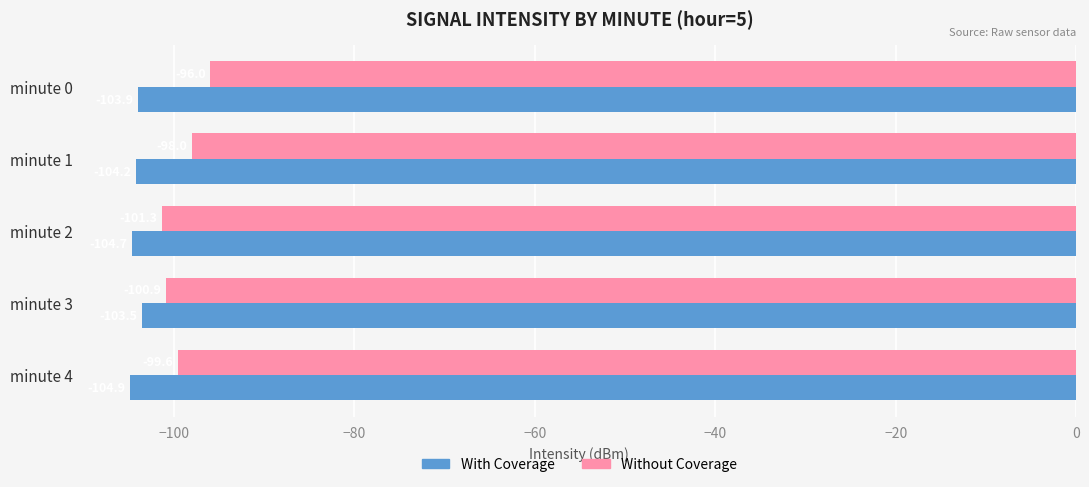

What are all the series names shown in the legend?

With Coverage, Without Coverage